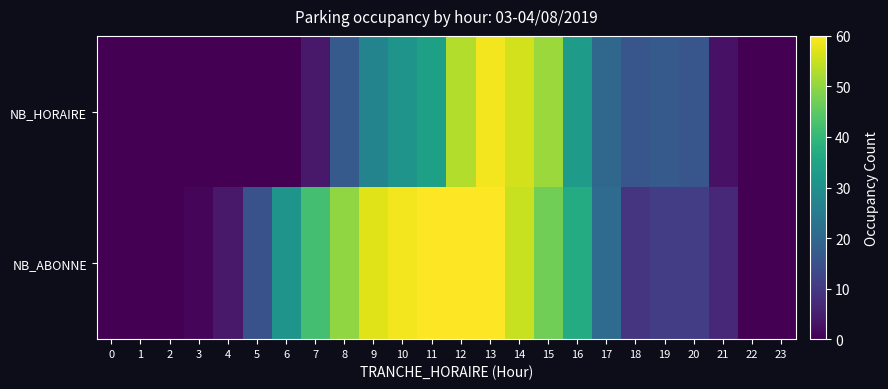

Which series has the largest total across all categories?

NB_ABONNE